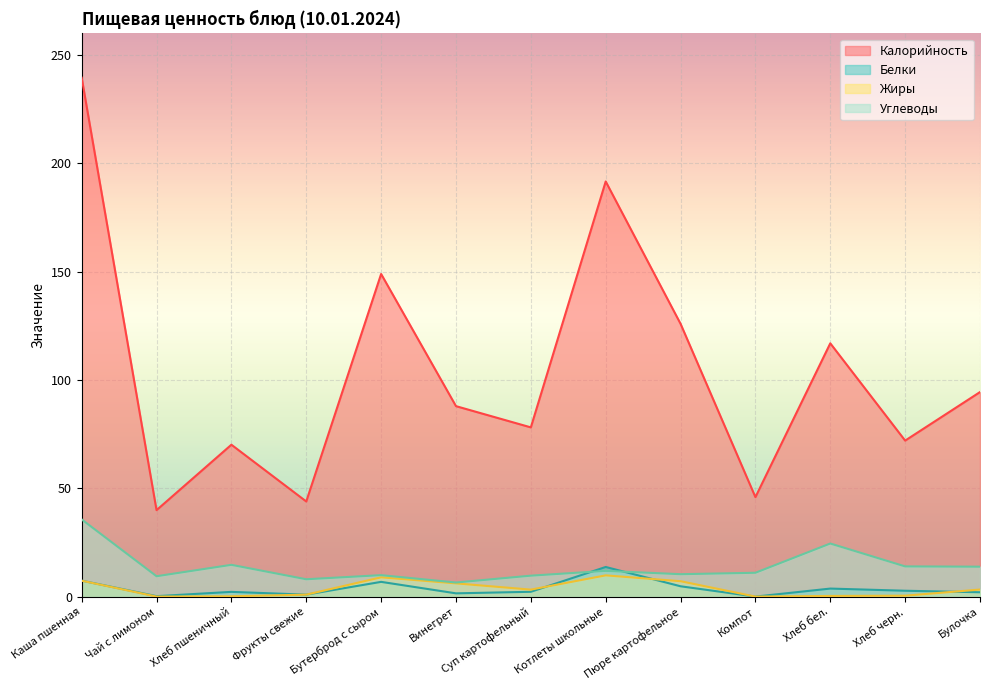

True or false: Калорийность has a value of 40.0 at Чай с лимоном.

True